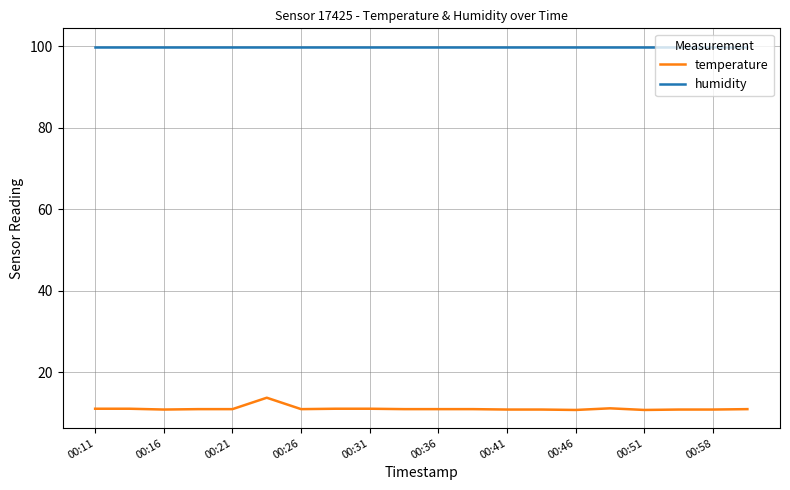

List the series in order of their peak value, lowest first.

temperature, humidity